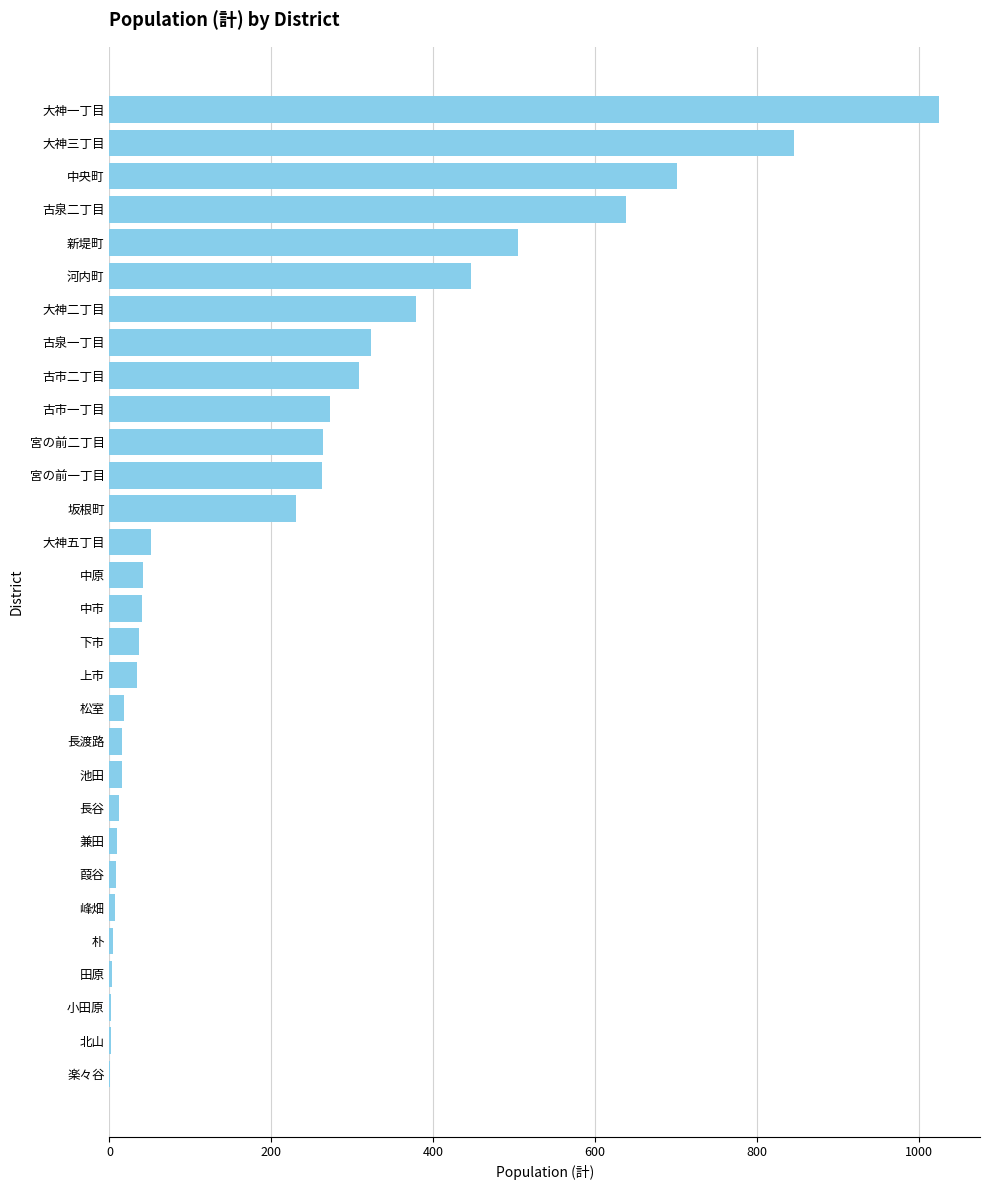

Which has a higher value, 葭谷 or 河内町?

河内町